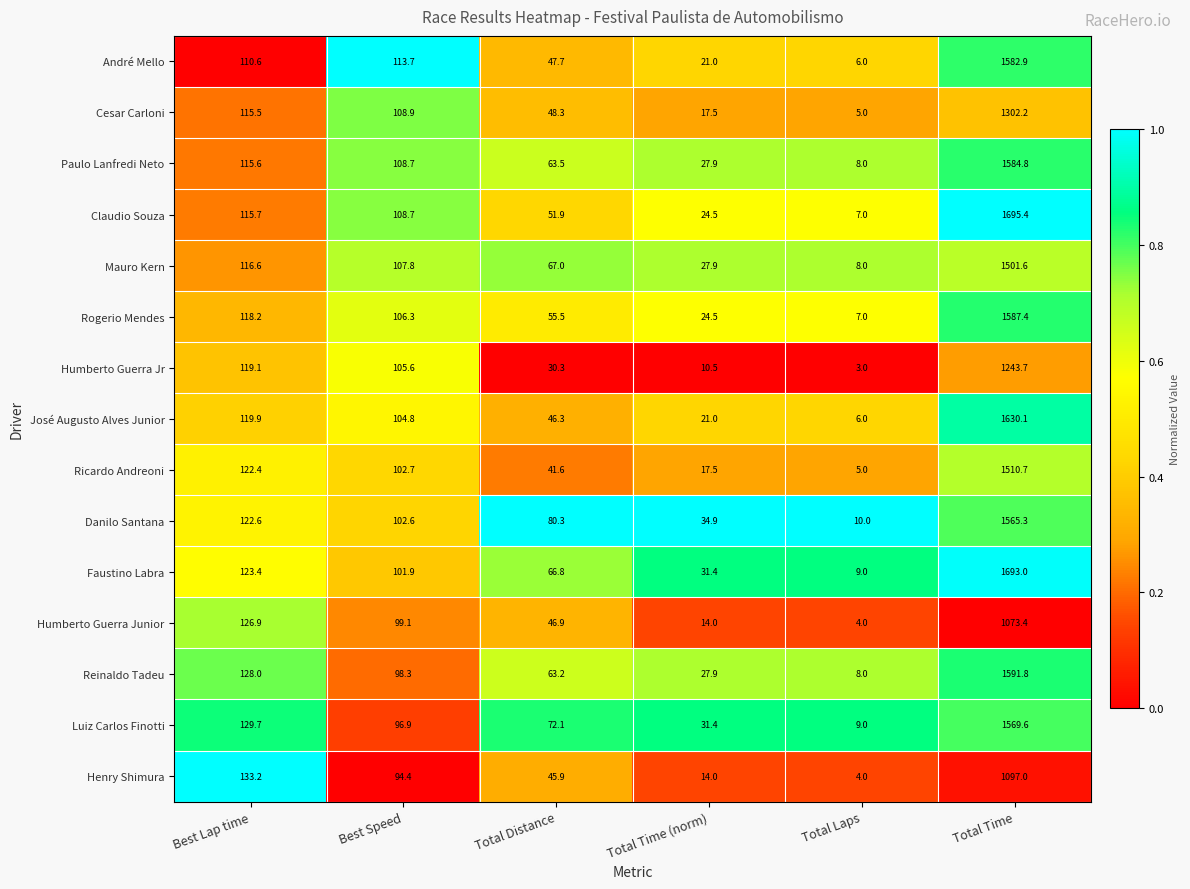

The Danilo Santana series shows 10.0 at Total Laps. True or false?

True